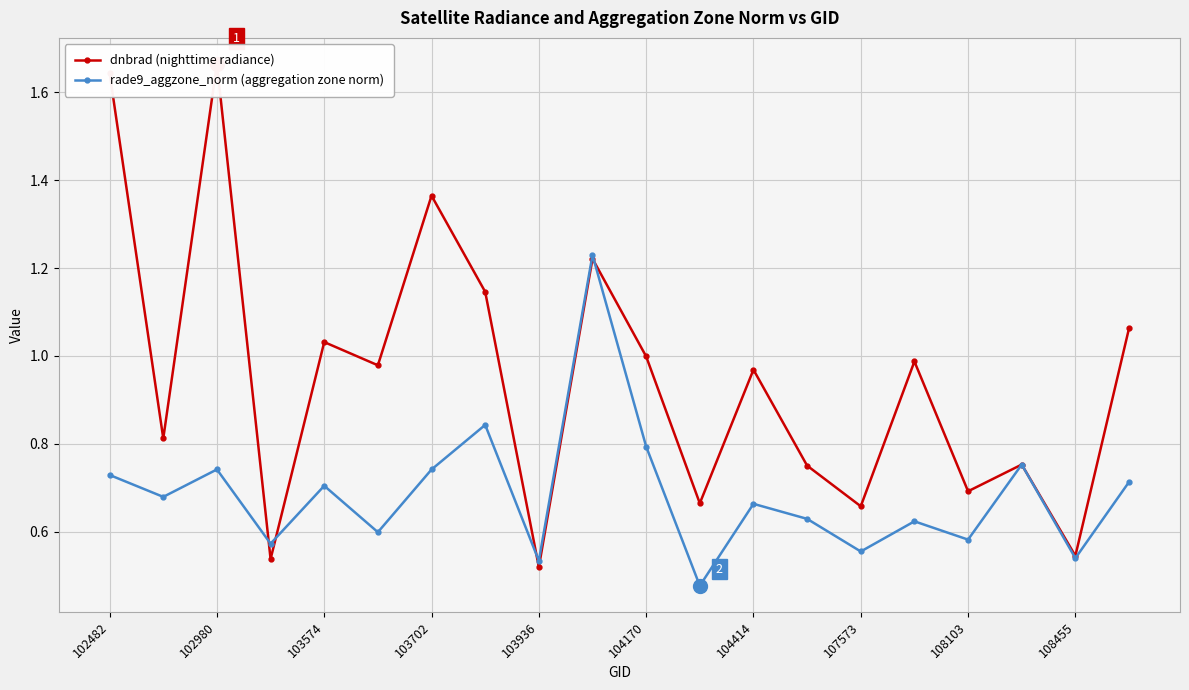

The dnbrad (nighttime radiance) series shows 1.1 at 19. True or false?

True